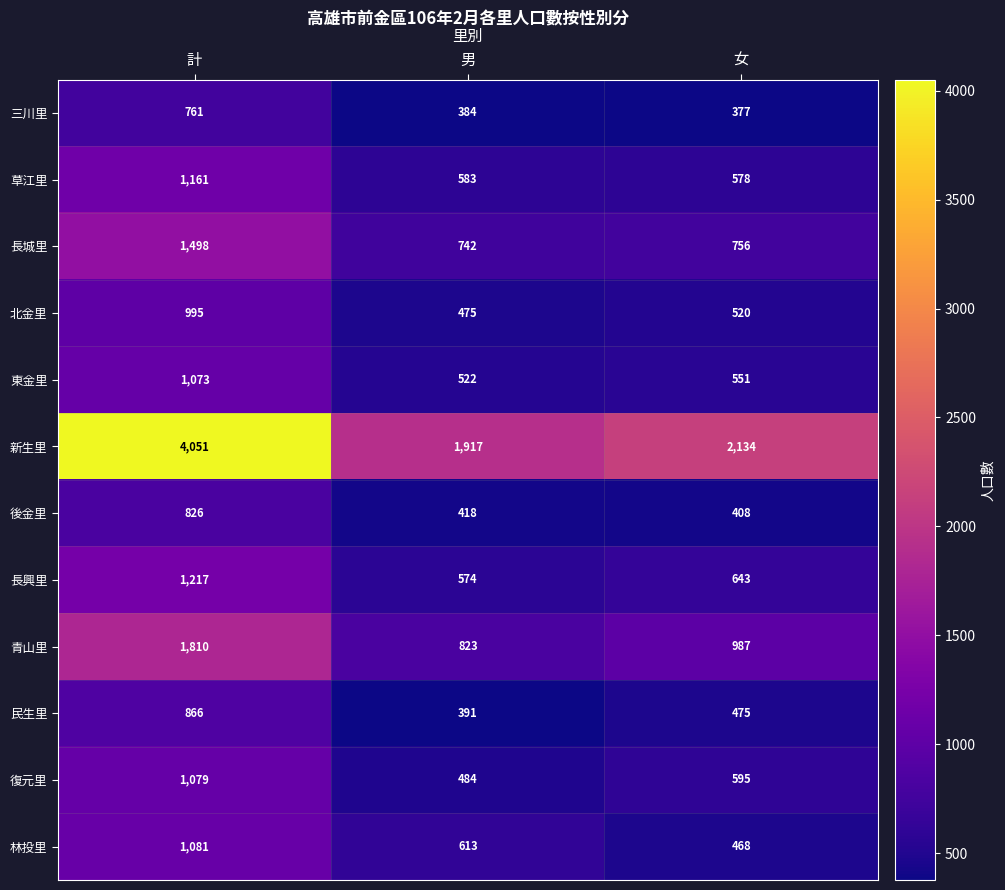

Count the number of data series in this chart.

12